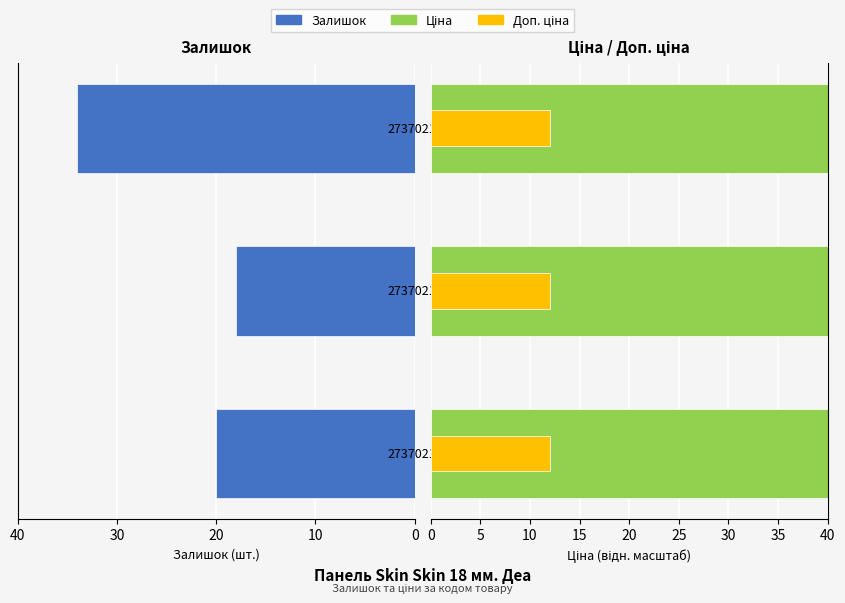

At which category is the sum across all series the highest?

20